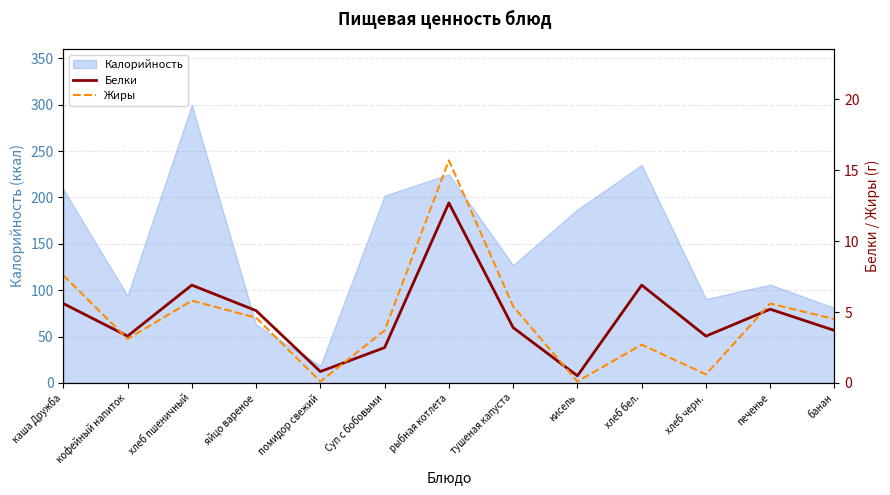

Between which two adjacent categories do Белки and Жиры first intersect?

каша Дружба and кофейный напиток